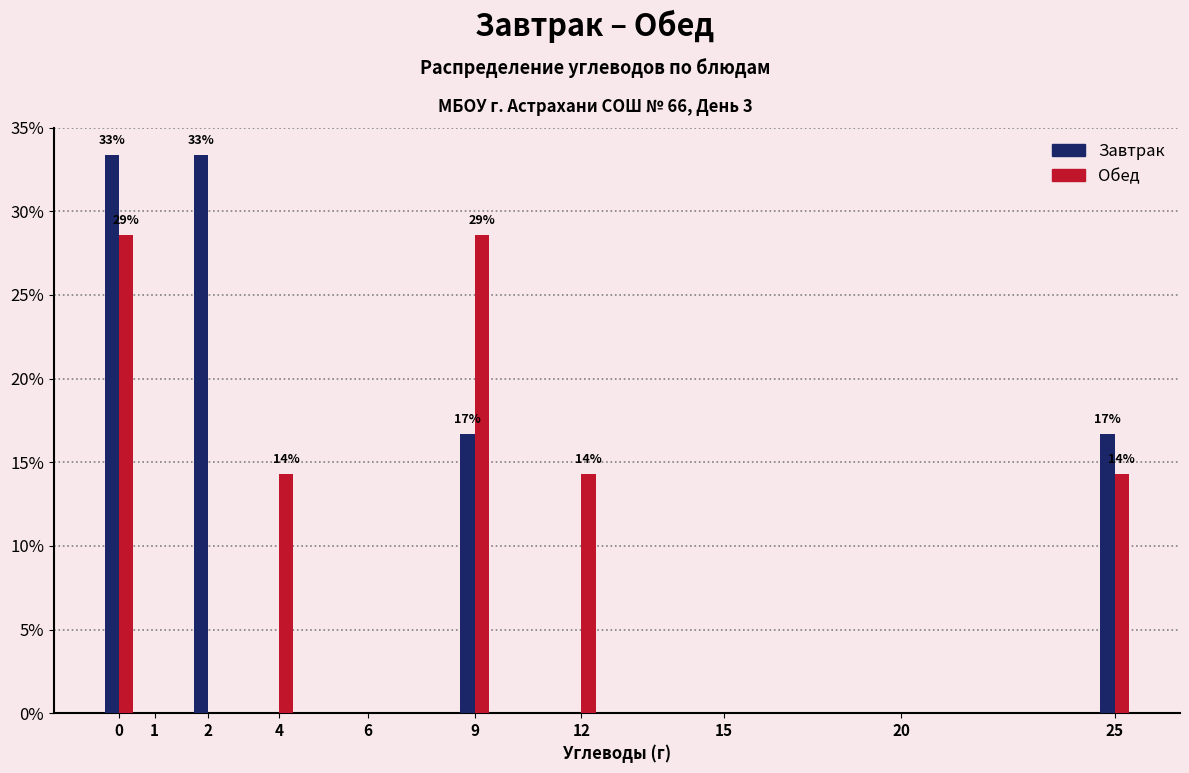

Reading left to right, transcribe all the data shown in this chart.

Завтрак: 0=33.3	1=0.0	2=33.3	4=0.0	6=0.0	9=16.7	12=0.0	15=0.0	20=0.0	25=16.7
Обед: 0=28.6	1=0.0	2=0.0	4=14.3	6=0.0	9=28.6	12=14.3	15=0.0	20=0.0	25=14.3